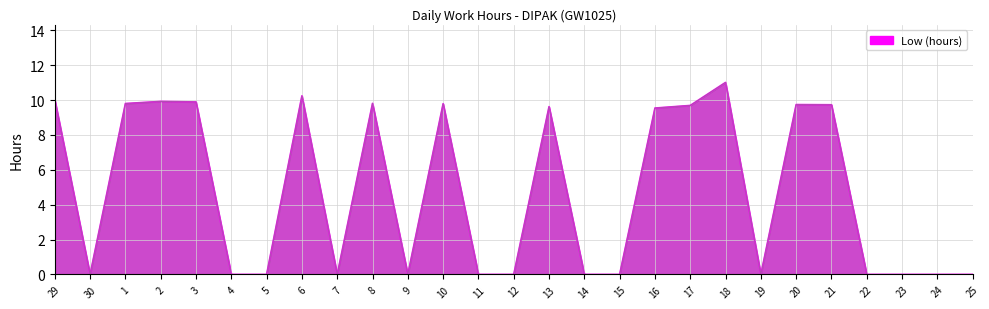

True or false: the data shows 4.7 at 19.

False